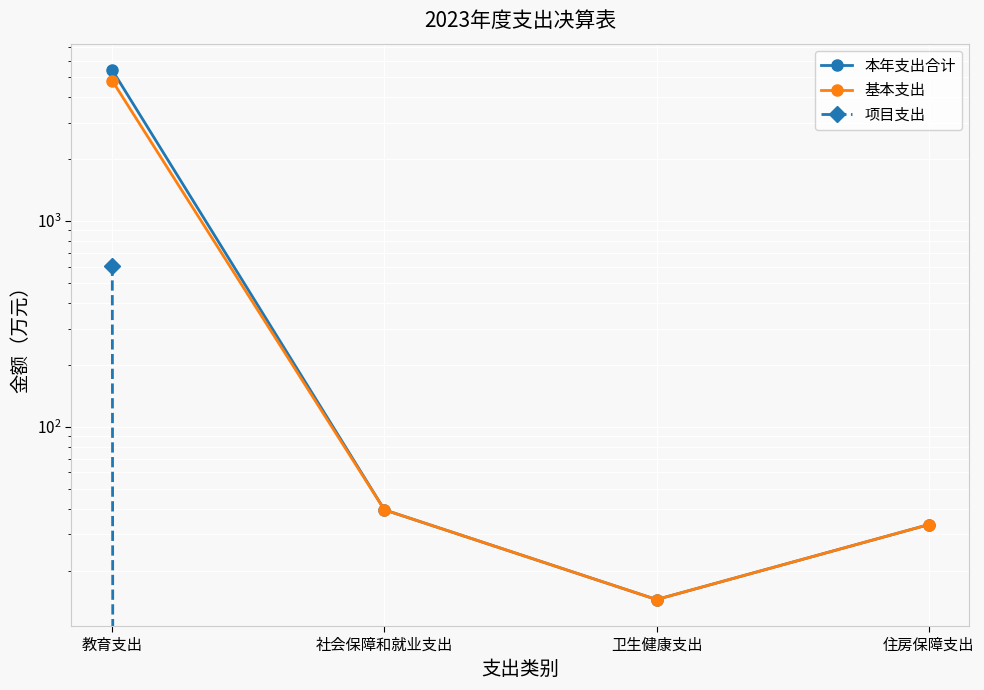

Reading left to right, extract all data points from this chart.

本年支出合计: 教育支出=5408.3	社会保障和就业支出=39.5	卫生健康支出=14.5	住房保障支出=33.4
基本支出: 教育支出=4801.7	社会保障和就业支出=39.5	卫生健康支出=14.5	住房保障支出=33.4
项目支出: 教育支出=606.6	社会保障和就业支出=0.0	卫生健康支出=0.0	住房保障支出=0.0